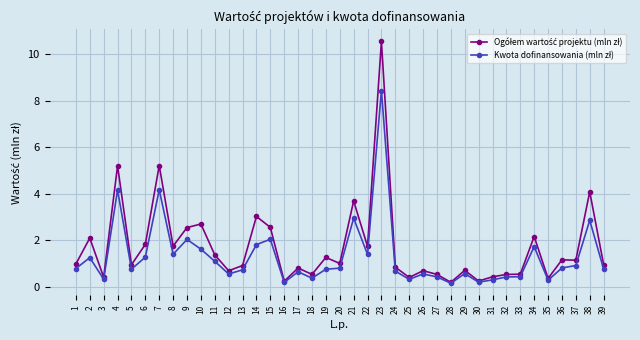

At how many categories does at least one series exceed 5?

3